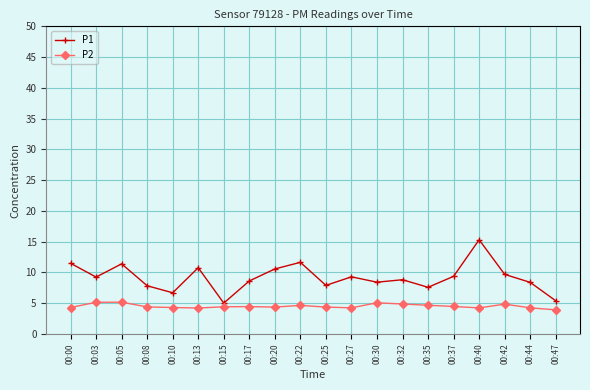

List the series in order of their peak value, lowest first.

P2, P1